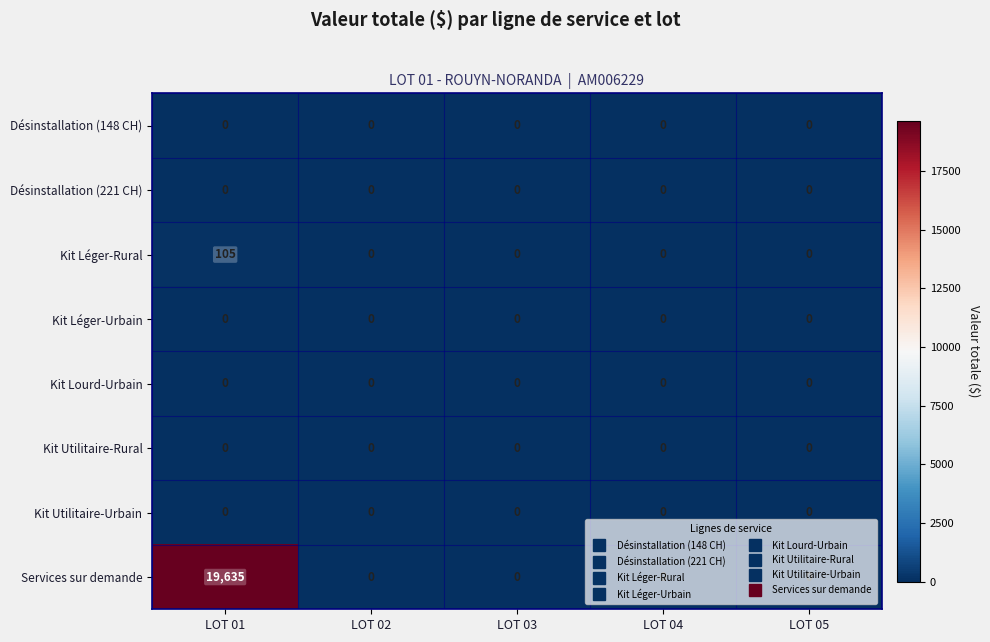

The value of Services sur demande at LOT 02 is -13744. True or false?

False